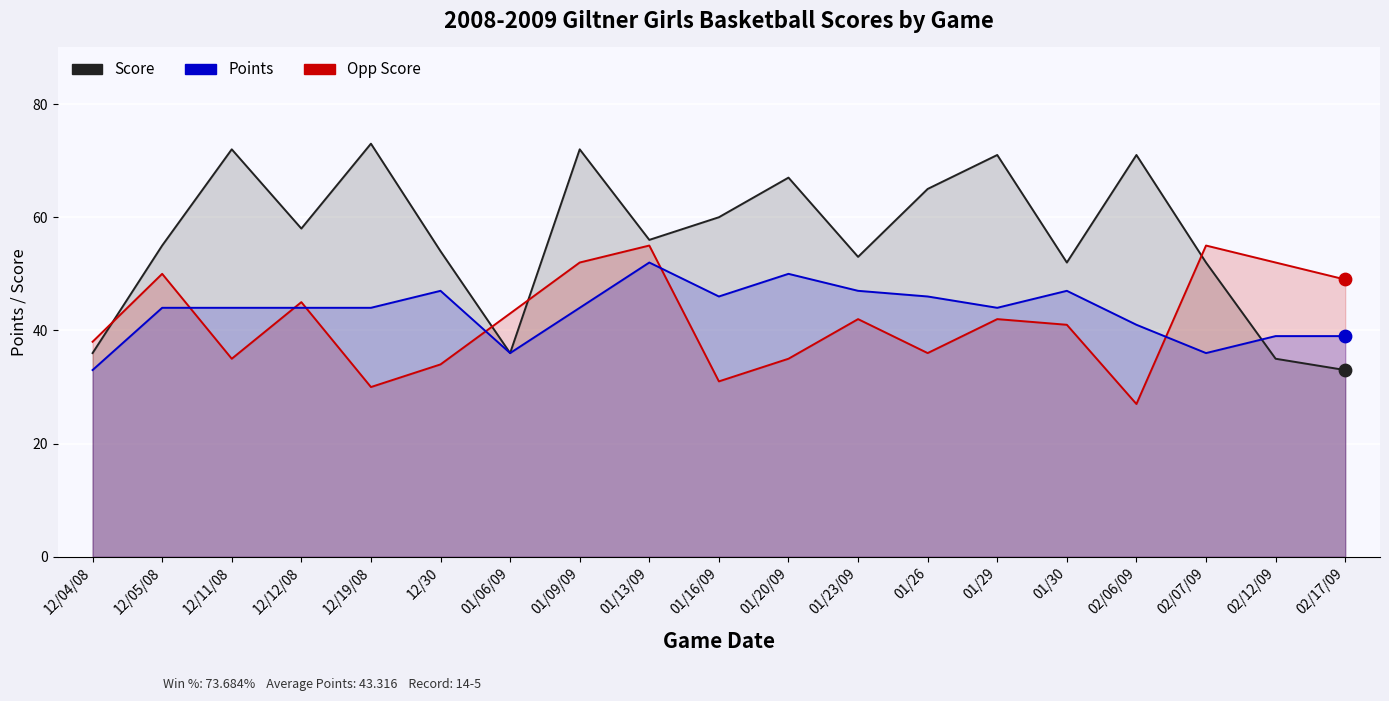

At how many categories does at least one series exceed 62?

7